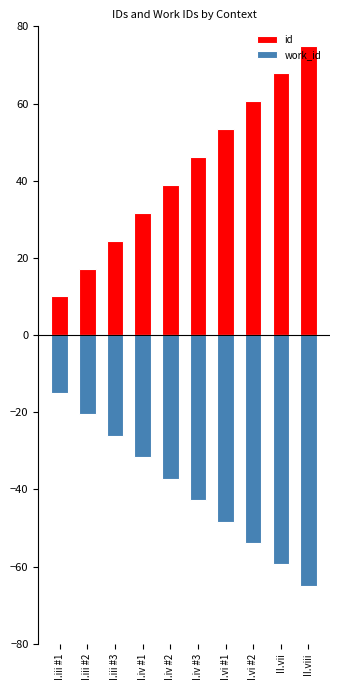

How many values in the work_id series are below -37?

6